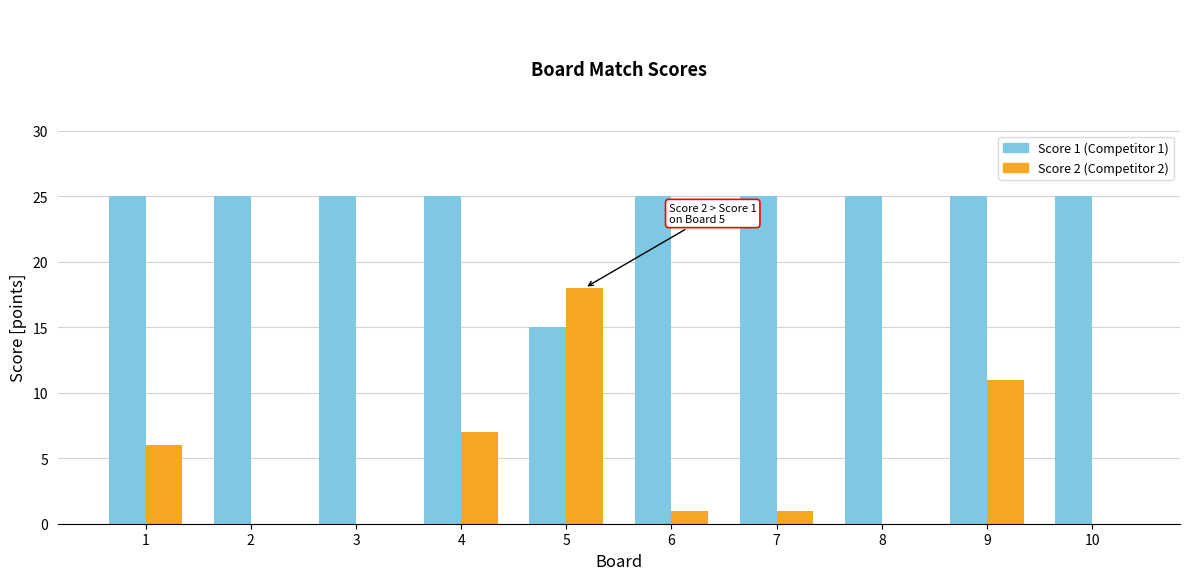

At which category is the sum across all series the highest?

9